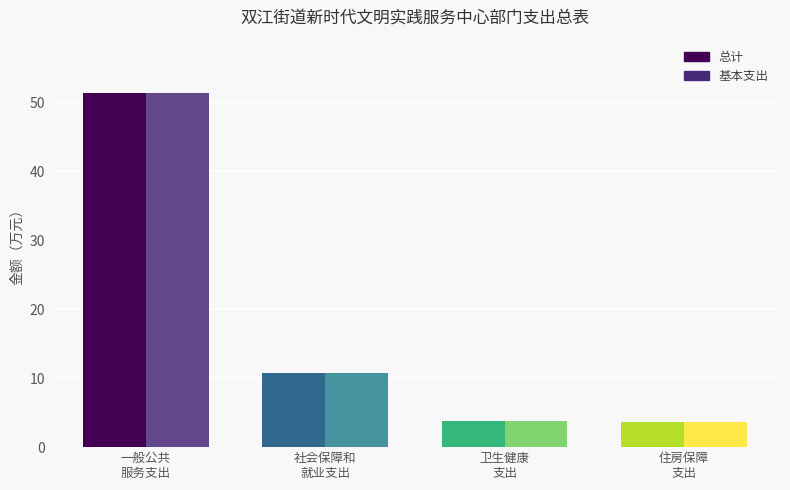

What is the value of the 基本支出 bar at the 4th from the left?

3.7